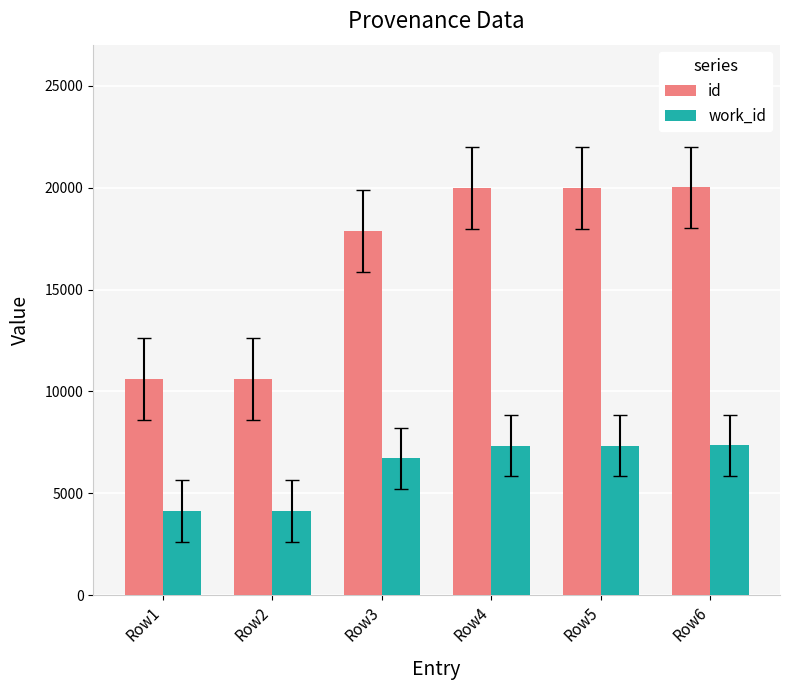

What is the difference between the id values at Row5 and Row3?

2105